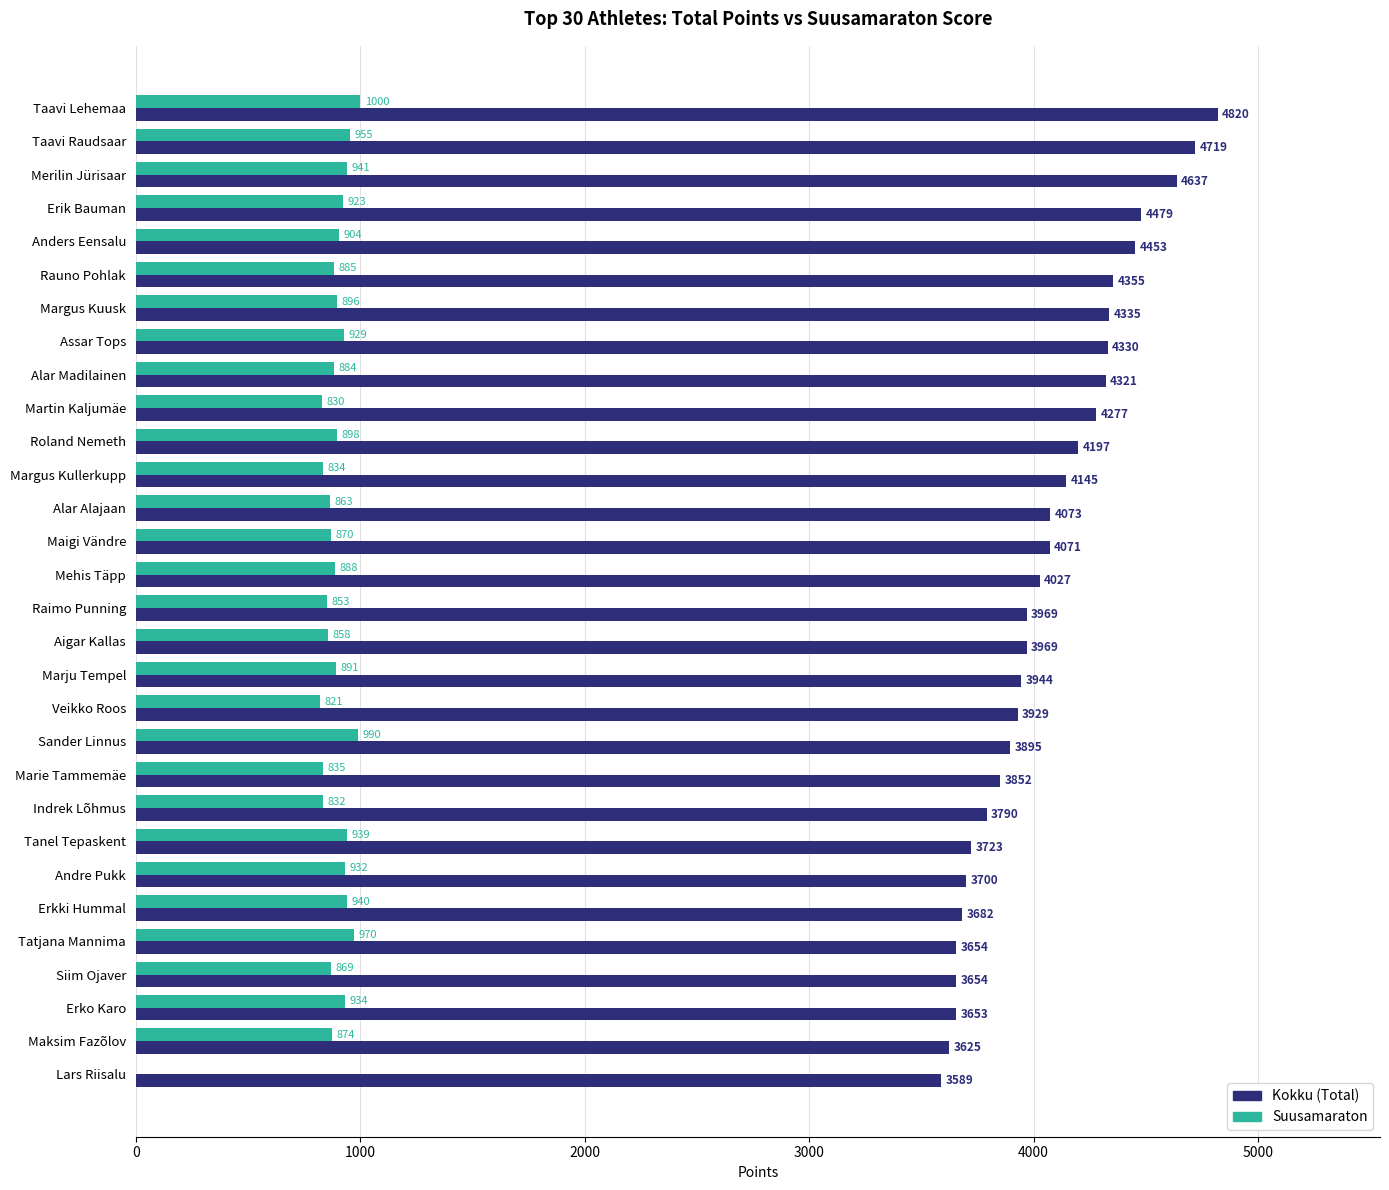

At which label is Kokku (Total) closest to 4204?

Roland Nemeth